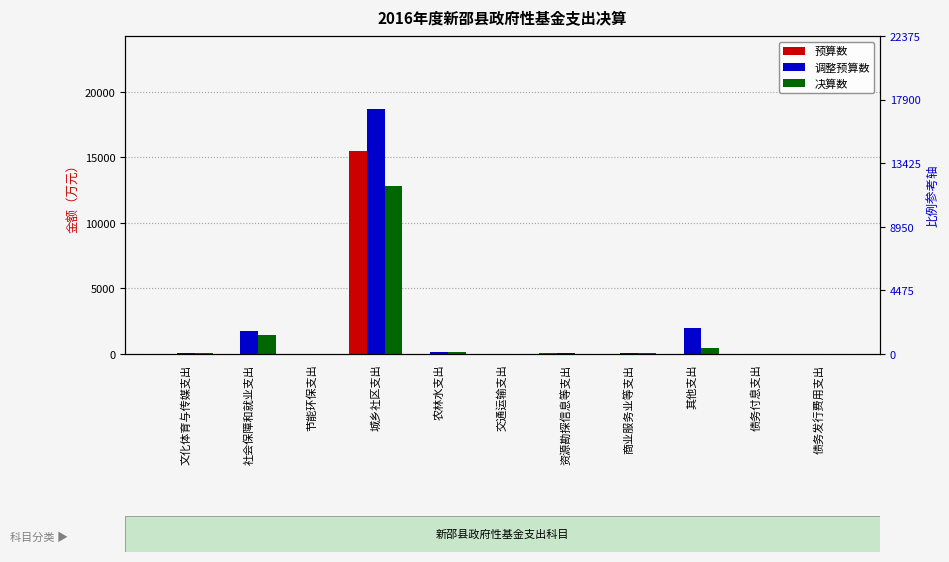

What is the total value across all series at 资源勘探信息等支出?

153